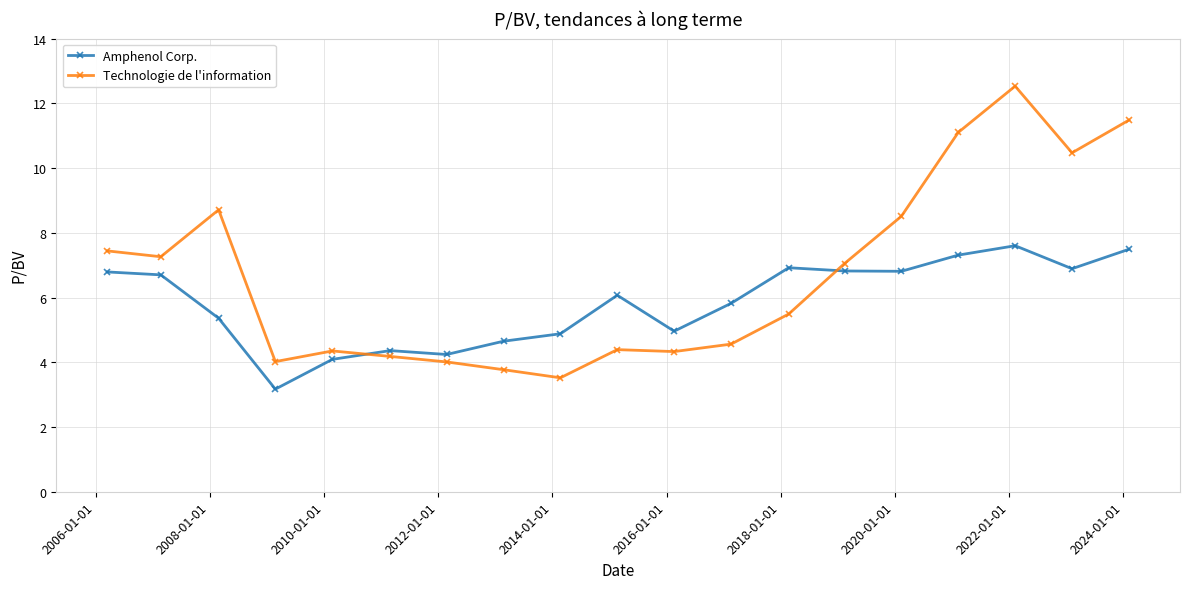

What is the value of the Amphenol Corp. point at the 18th from the left?

6.9